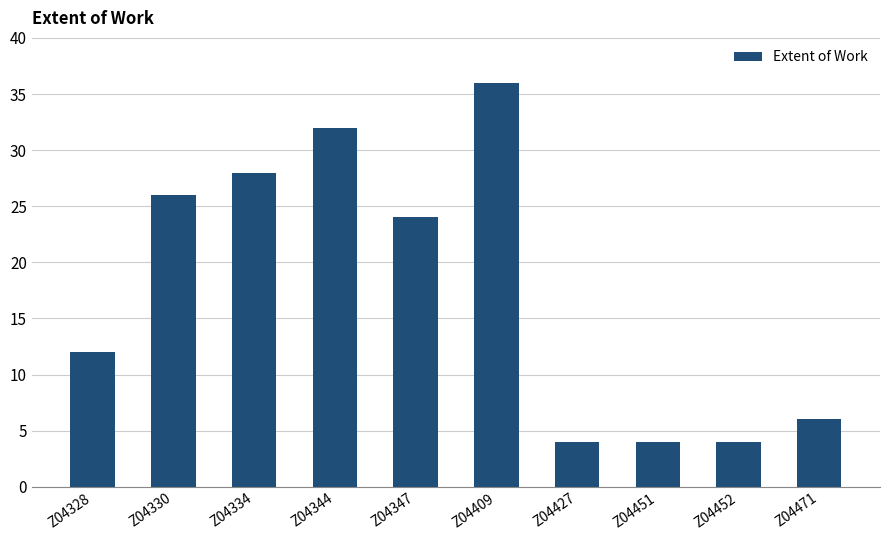

What is the smallest value displayed?

4